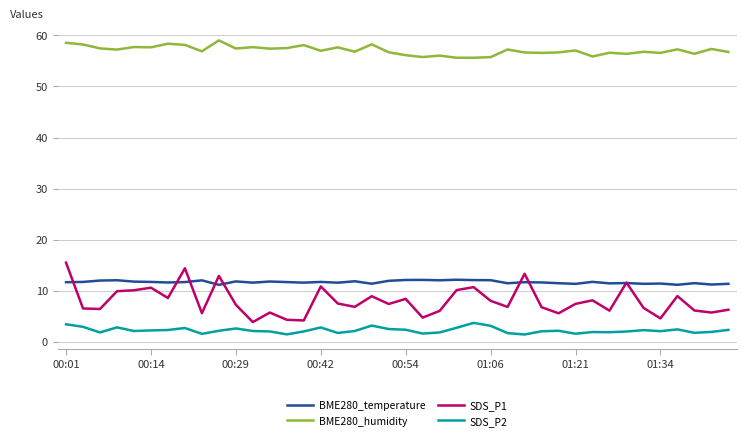

Which series has the widest spread of values?

SDS_P1